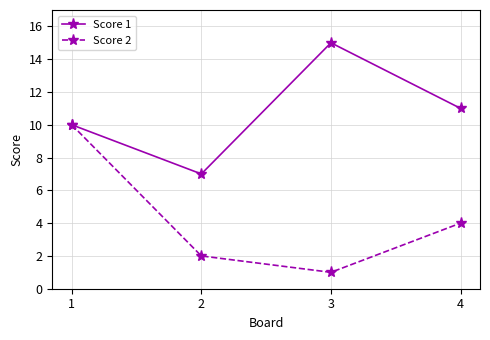

Rank the categories by Score 1 value from lowest to highest.

2, 1, 4, 3